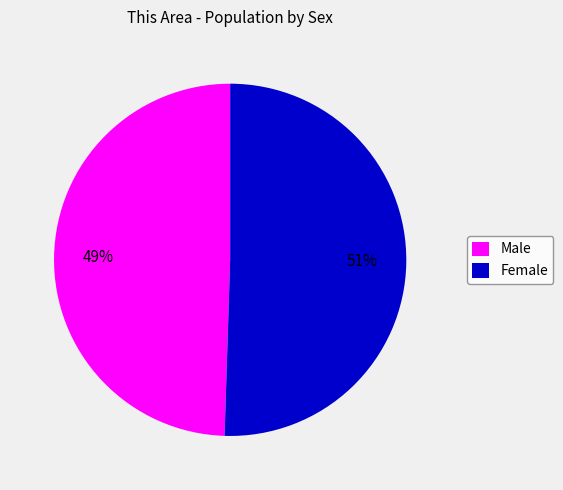

How many segments does this pie chart have?

2